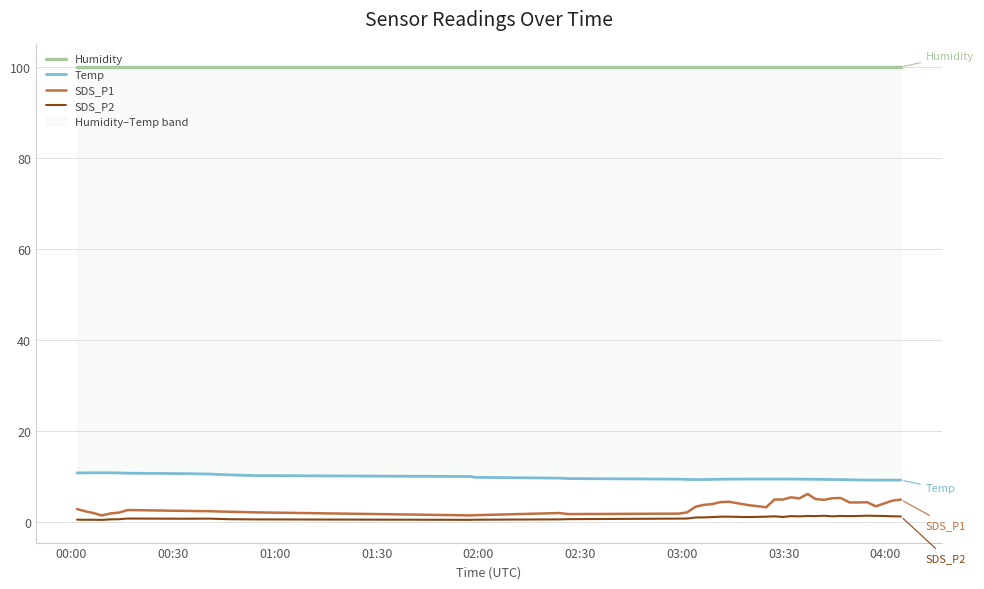

What is the greatest value displayed?

99.9